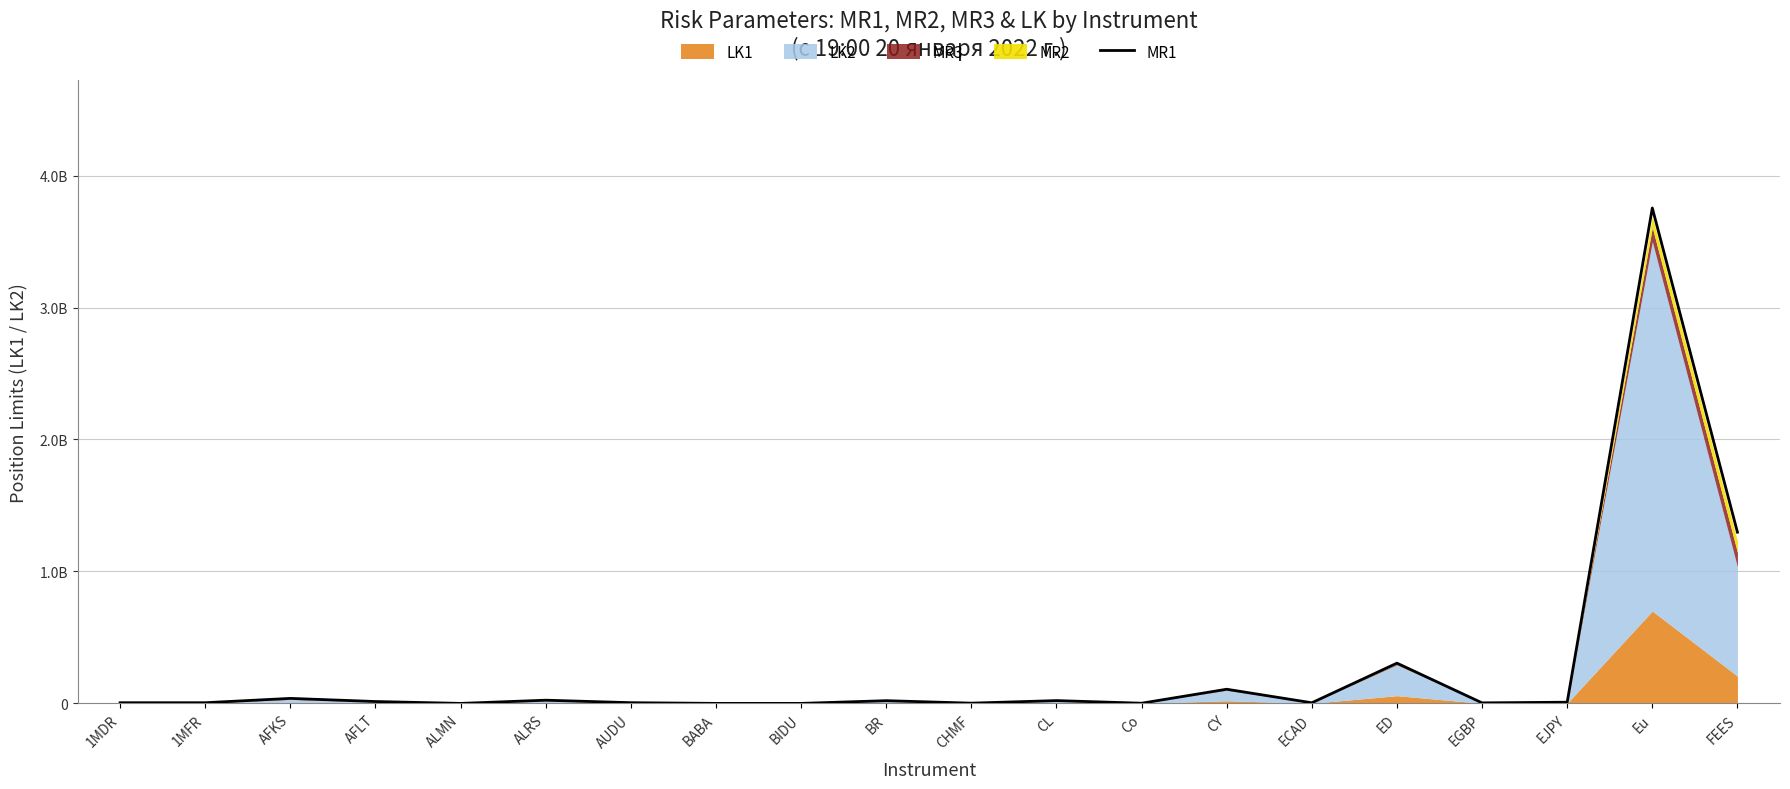

What is the minimum value shown in the chart?

4211.5